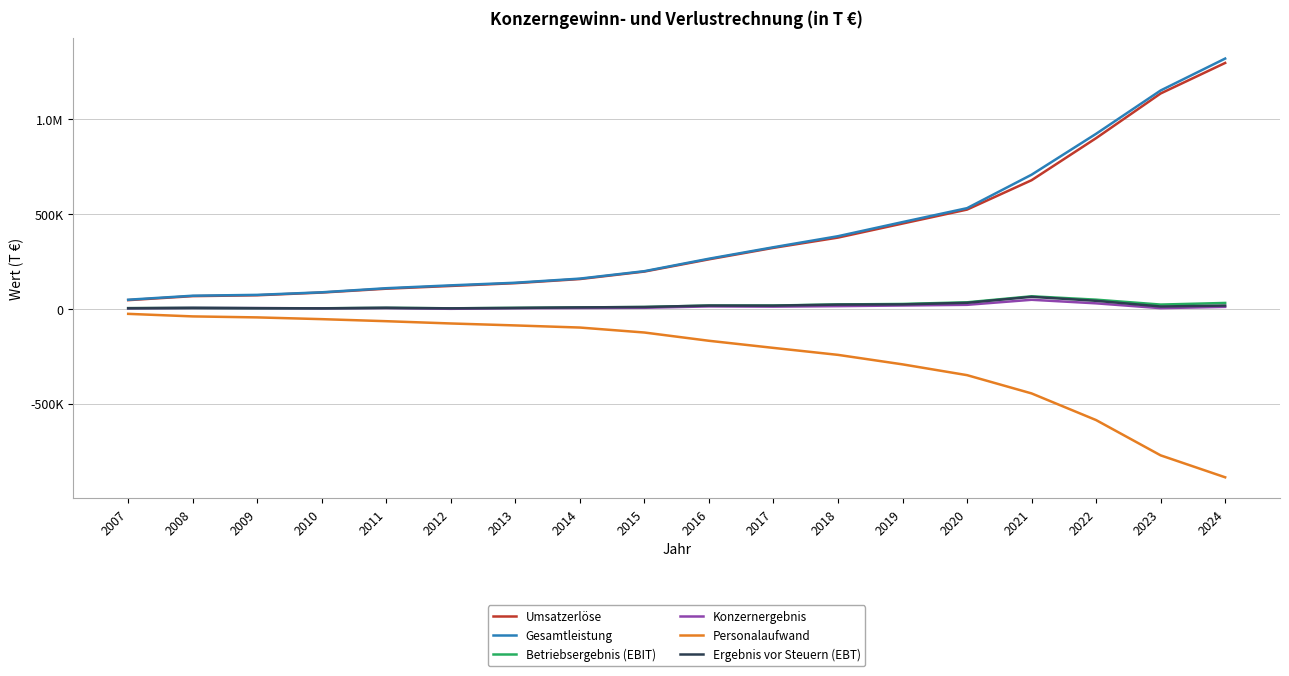

What is the value of the Gesamtleistung point at the 10th from the left?

264186